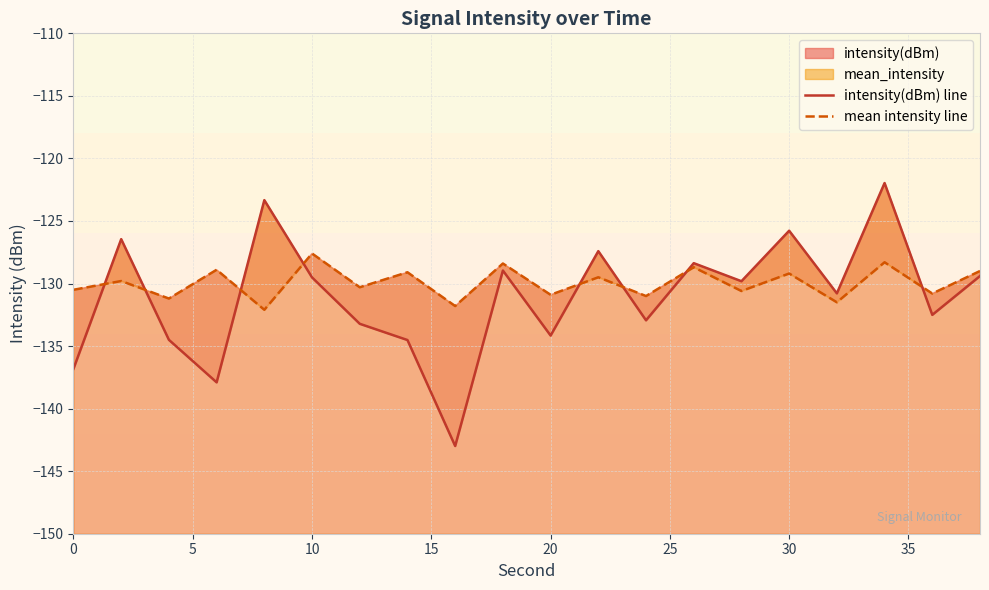

What is the difference between the maximum and minimum values in the intensity(dBm) line series?

21.0